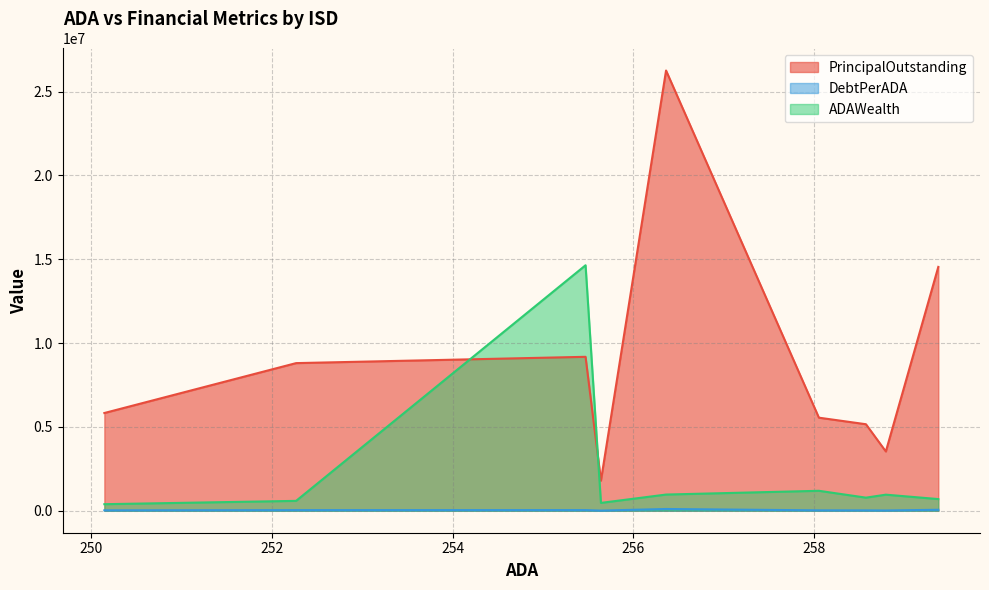

What is the difference between the maximum and minimum values in the ADAWealth series?

14253525.2